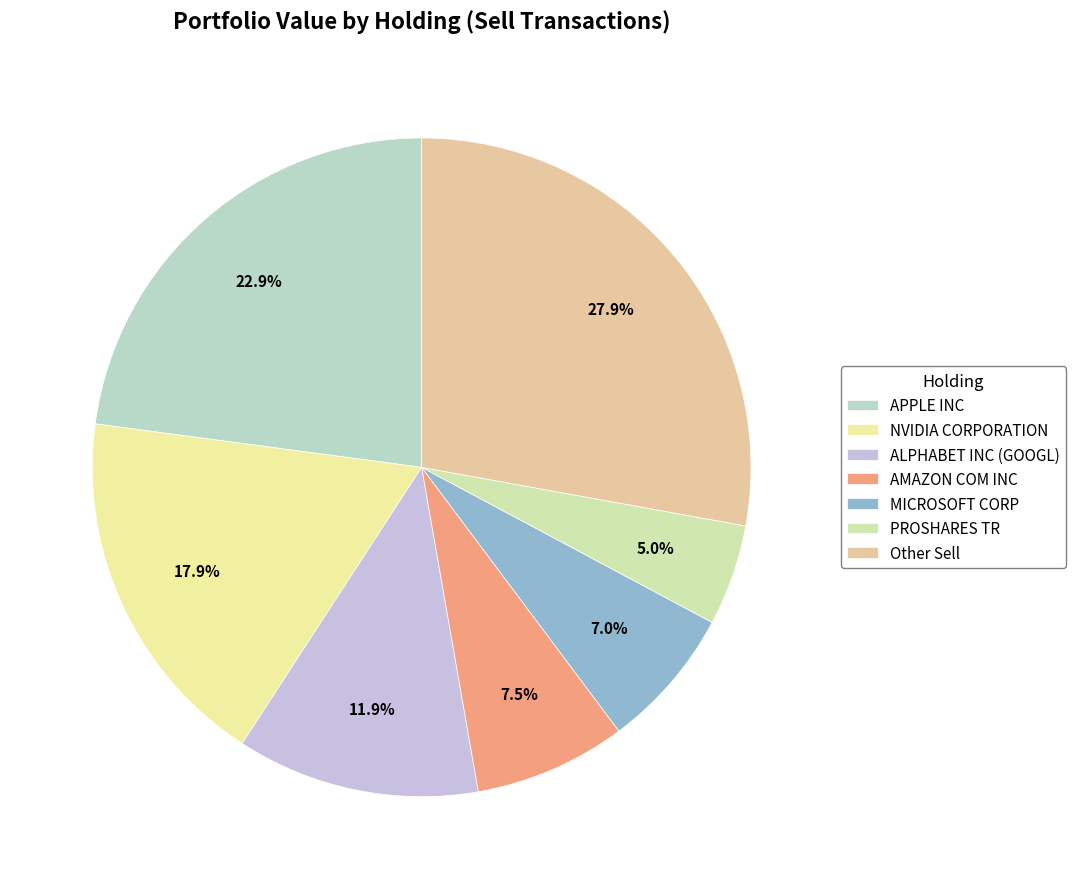

Is ALPHABET INC (GOOGL) the majority of the pie?

No